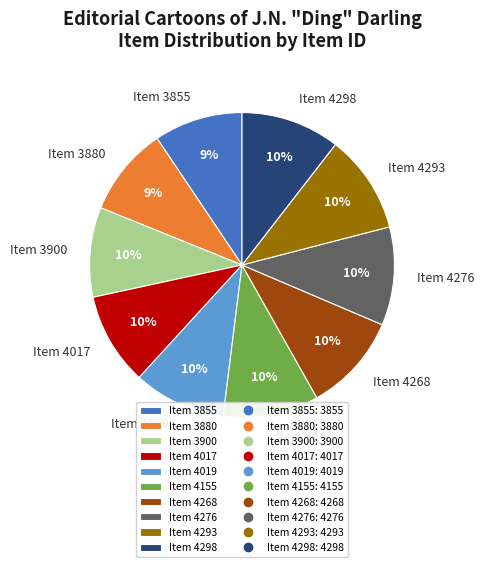

Is it true that Item 4293 is 10% of the pie?

True